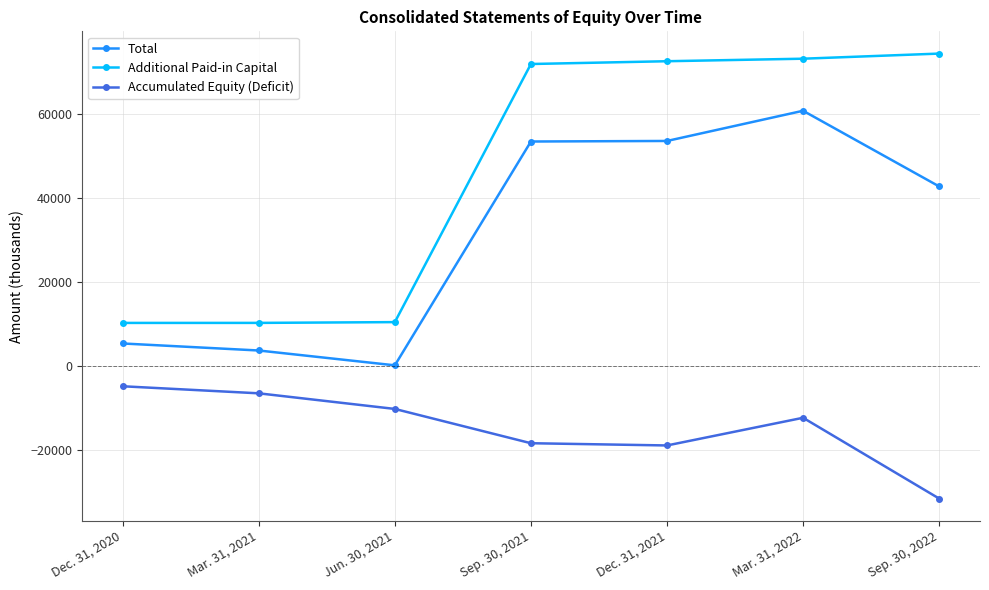

In Accumulated Equity (Deficit), how many points are lower than both neighbors (excluding endpoints)?

1